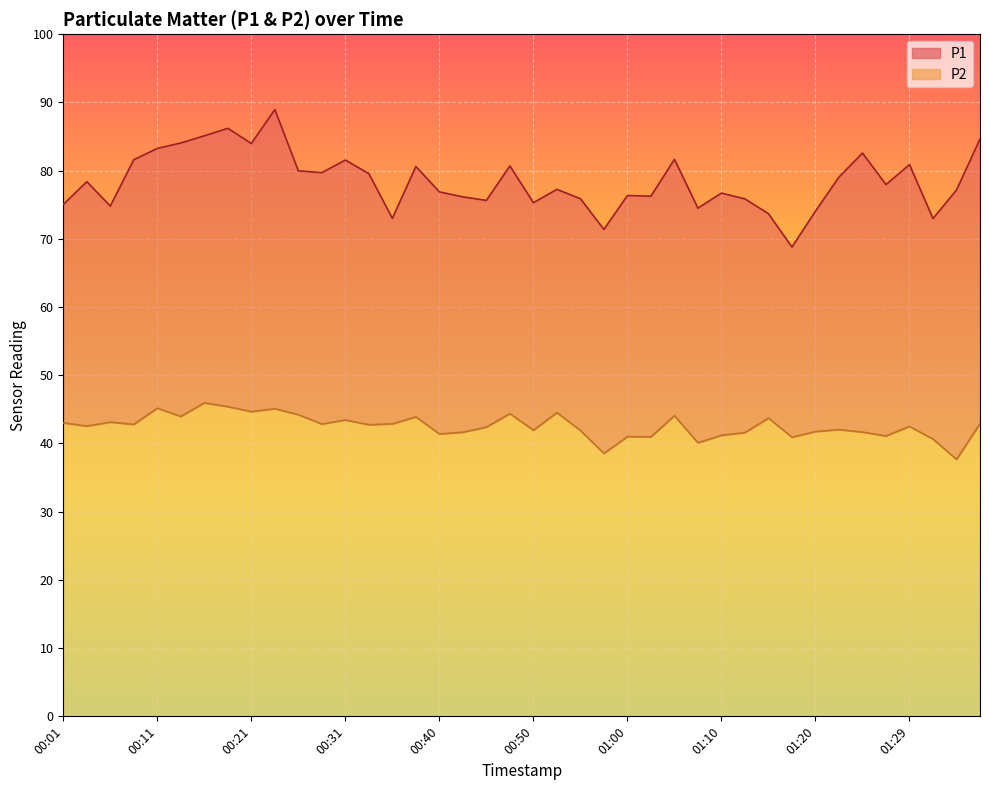

Between 00:11 and 01:27, which series saw the biggest shift?

P1